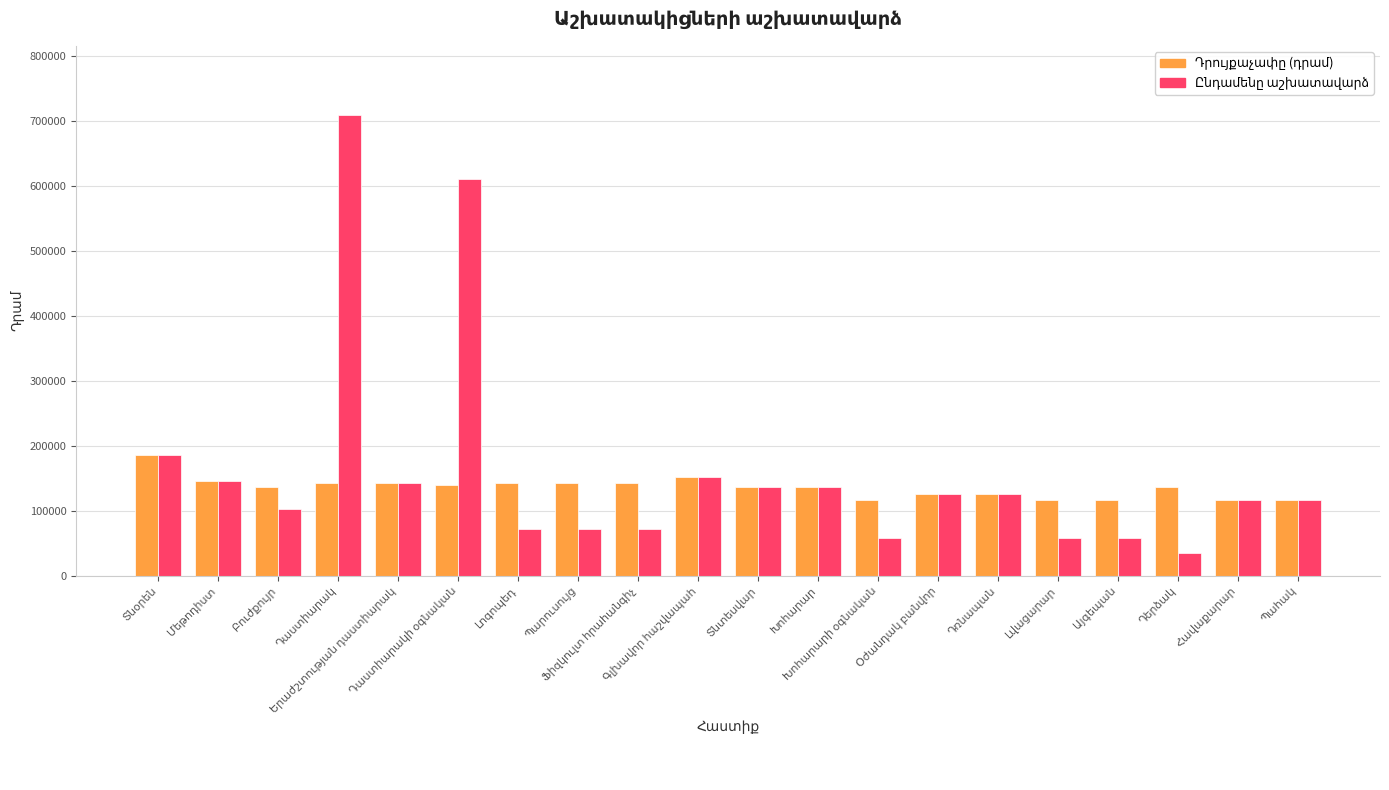

What is the minimum value shown in the chart?

34125